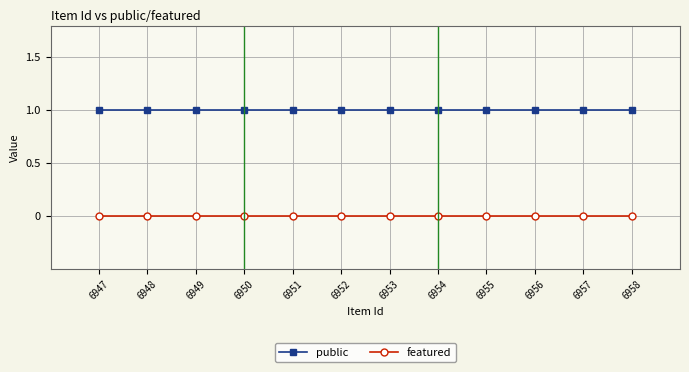

What are all the series names shown in the legend?

public, featured